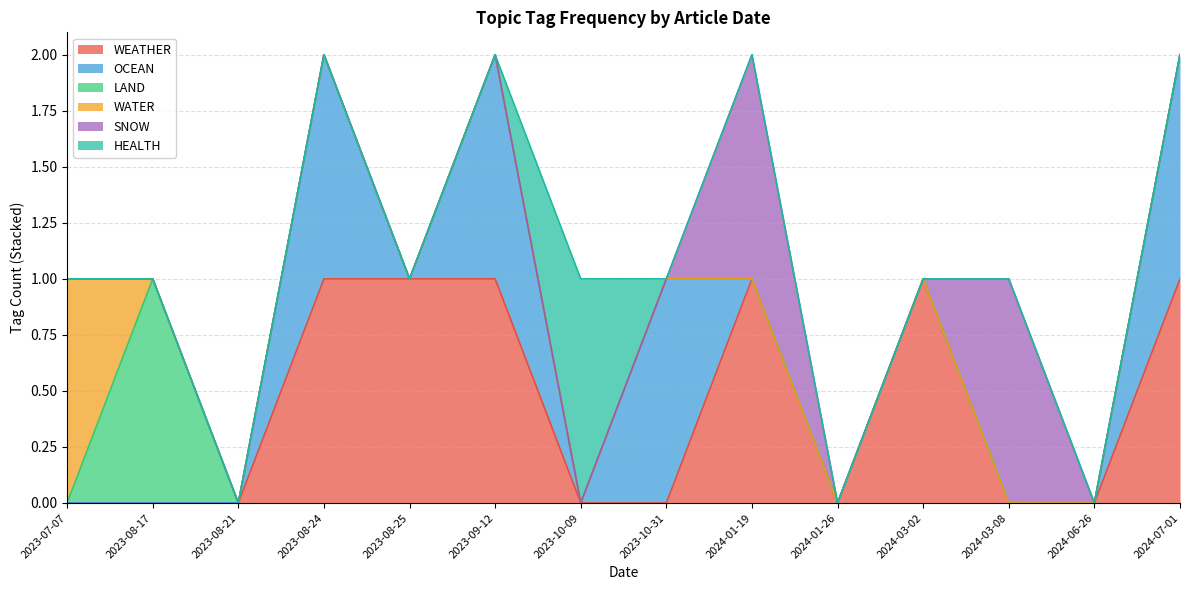

What is the difference between the highest and lowest values at 2023-10-09?

1